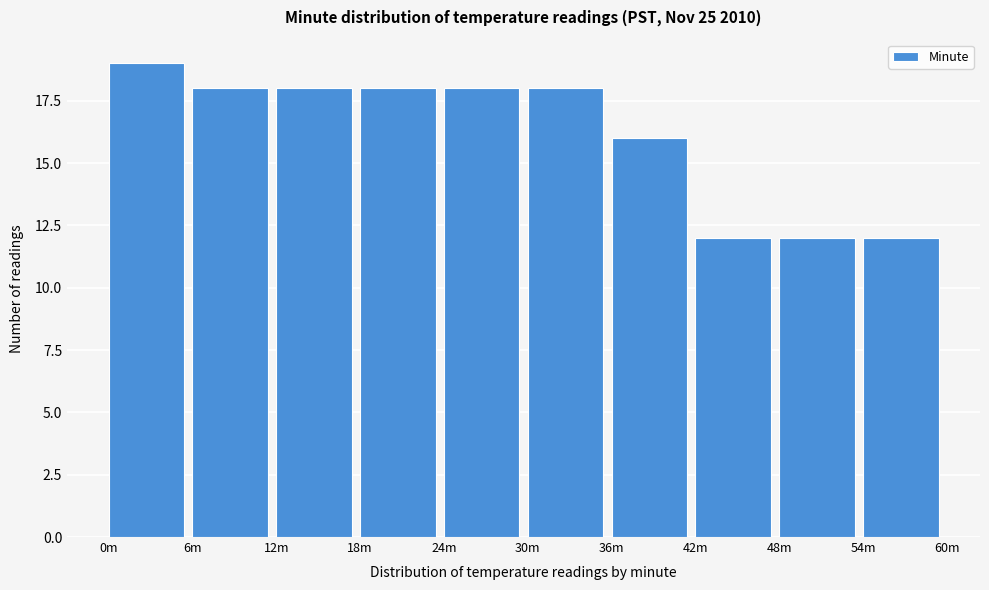

Reading left to right, list all the values displayed in this chart.

19	18	18	18	18	18	16	12	12	12